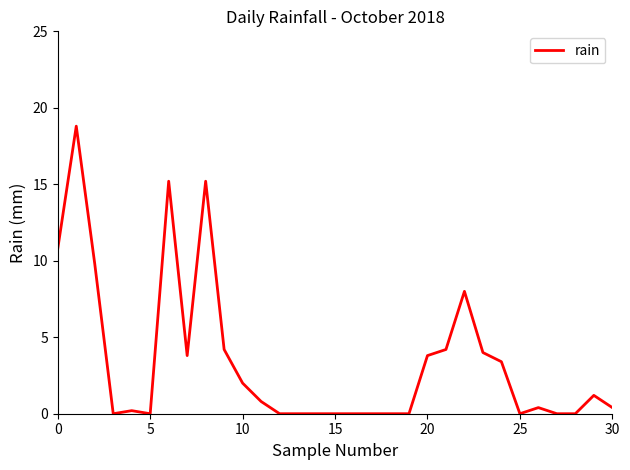

What is the sum of all values?

106.2